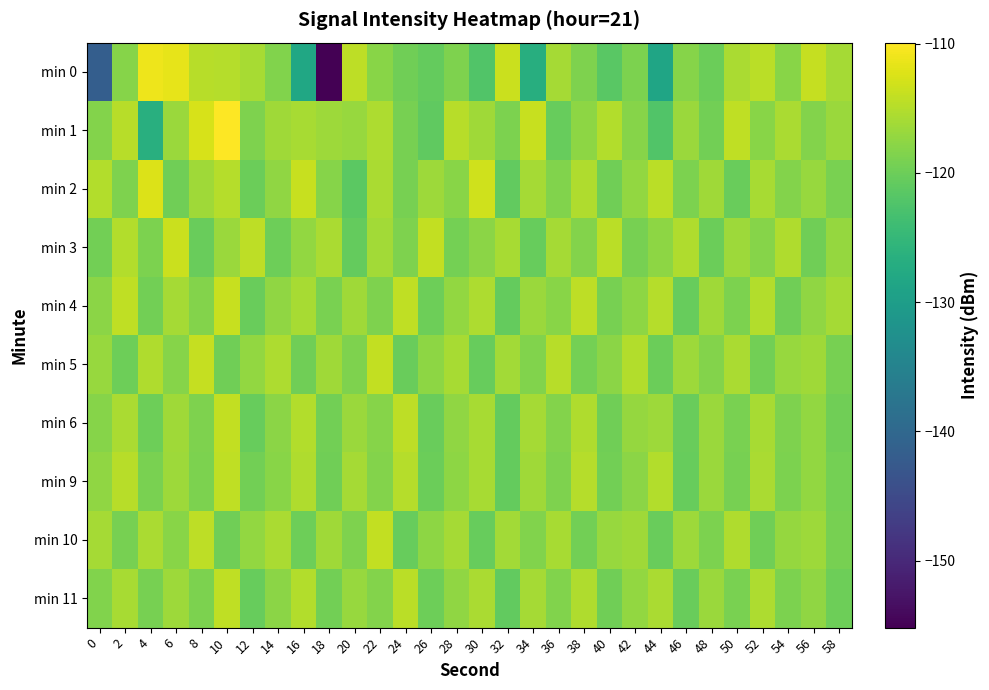

Reading left to right, extract all data points from this chart.

min 0: 0=-141.6	2=-118.2	4=-111.0	6=-111.6	8=-114.8	10=-115.0	12=-115.8	14=-118.4	16=-128.2	18=-155.2	20=-114.5	22=-118.0	24=-119.8	26=-120.6	28=-118.6	30=-122.2	32=-113.6	34=-126.8	36=-116.1	38=-118.7	40=-121.5	42=-118.8	44=-128.6	46=-118.2	48=-120.1	50=-115.7	52=-114.6	54=-118.0	56=-114.0	58=-116.1
min 1: 0=-118.4	2=-114.7	4=-126.7	6=-116.7	8=-112.7	10=-109.9	12=-118.7	14=-116.4	16=-115.9	18=-116.5	20=-117.0	22=-115.5	24=-119.2	26=-121.0	28=-114.8	30=-116.3	32=-118.9	34=-113.7	36=-120.4	38=-117.6	40=-115.2	42=-118.1	44=-122.3	46=-116.8	48=-119.5	50=-114.2	52=-117.9	54=-115.6	56=-118.3	58=-116.7
min 2: 0=-115.2	2=-118.7	4=-112.4	6=-119.8	8=-116.3	10=-114.9	12=-120.1	14=-117.5	16=-113.8	18=-118.2	20=-121.4	22=-115.7	24=-119.3	26=-116.6	28=-118.0	30=-113.2	32=-120.8	34=-116.1	36=-118.5	38=-115.3	40=-119.7	42=-117.2	44=-114.6	46=-118.9	48=-116.4	50=-120.2	52=-115.8	54=-118.4	56=-116.9	58=-119.1
min 3: 0=-119.5	2=-115.1	4=-118.8	6=-113.5	8=-120.3	10=-116.7	12=-114.4	14=-119.9	16=-117.3	18=-115.6	20=-120.7	22=-116.2	24=-118.6	26=-114.1	28=-119.4	30=-117.8	32=-115.9	34=-120.5	36=-116.0	38=-118.3	40=-114.7	42=-119.2	44=-117.6	46=-115.4	48=-120.1	50=-116.5	52=-118.2	54=-115.3	56=-119.8	58=-117.1
min 4: 0=-117.8	2=-114.3	4=-119.6	6=-116.1	8=-118.4	10=-113.7	12=-120.2	14=-117.5	16=-115.8	18=-119.1	20=-116.4	22=-118.7	24=-114.2	26=-119.9	28=-117.3	30=-115.5	32=-120.6	34=-116.8	36=-118.0	38=-114.5	40=-119.3	42=-117.7	44=-115.0	46=-120.4	48=-116.3	50=-118.9	52=-115.2	54=-119.7	56=-117.4	58=-116.0
min 5: 0=-116.9	2=-120.0	4=-115.4	6=-118.1	8=-113.9	10=-119.7	12=-117.2	14=-115.5	16=-119.8	18=-116.3	20=-118.6	22=-114.0	24=-120.3	26=-117.6	28=-115.9	30=-120.5	32=-116.2	34=-118.5	36=-114.8	38=-119.4	40=-117.8	42=-115.1	44=-120.1	46=-116.6	48=-118.3	50=-115.7	52=-119.5	54=-117.0	56=-116.4	58=-119.2
min 6: 0=-118.2	2=-115.6	4=-119.9	6=-116.4	8=-118.7	10=-114.1	12=-120.4	14=-117.8	16=-115.1	18=-119.5	20=-116.8	22=-118.1	24=-114.5	26=-120.2	28=-117.5	30=-115.8	32=-120.6	34=-116.0	36=-118.4	38=-115.3	40=-119.7	42=-117.1	44=-116.5	46=-120.3	48=-116.7	50=-119.0	52=-115.9	54=-118.6	56=-117.3	58=-119.8
min 9: 0=-117.4	2=-114.8	4=-119.1	6=-116.5	8=-118.8	10=-114.2	12=-119.6	14=-117.9	16=-115.3	18=-119.7	20=-116.1	22=-118.4	24=-115.0	26=-120.1	28=-117.6	30=-115.9	32=-120.7	34=-116.3	36=-118.6	38=-114.9	40=-119.5	42=-117.8	44=-115.2	46=-120.4	48=-116.8	50=-119.2	52=-115.6	54=-118.9	56=-117.2	58=-119.4
min 10: 0=-116.0	2=-119.3	4=-115.7	6=-118.0	8=-114.4	10=-119.8	12=-117.3	14=-115.6	16=-119.9	18=-116.4	20=-118.7	22=-114.1	24=-120.4	26=-117.7	28=-116.0	30=-120.5	32=-116.2	34=-118.5	36=-115.8	38=-119.6	40=-117.0	42=-116.3	44=-120.2	46=-116.6	48=-118.9	50=-115.4	52=-119.7	54=-117.1	56=-116.5	58=-119.3
min 11: 0=-118.5	2=-115.9	4=-119.2	6=-116.6	8=-118.9	10=-114.3	12=-120.5	14=-117.8	16=-115.2	18=-119.6	20=-117.0	22=-118.3	24=-114.7	26=-120.0	28=-117.4	30=-115.7	32=-120.8	34=-116.1	36=-118.5	38=-115.4	40=-119.8	42=-117.2	44=-115.6	46=-120.3	48=-116.7	50=-119.1	52=-115.5	54=-118.8	56=-117.5	58=-119.9